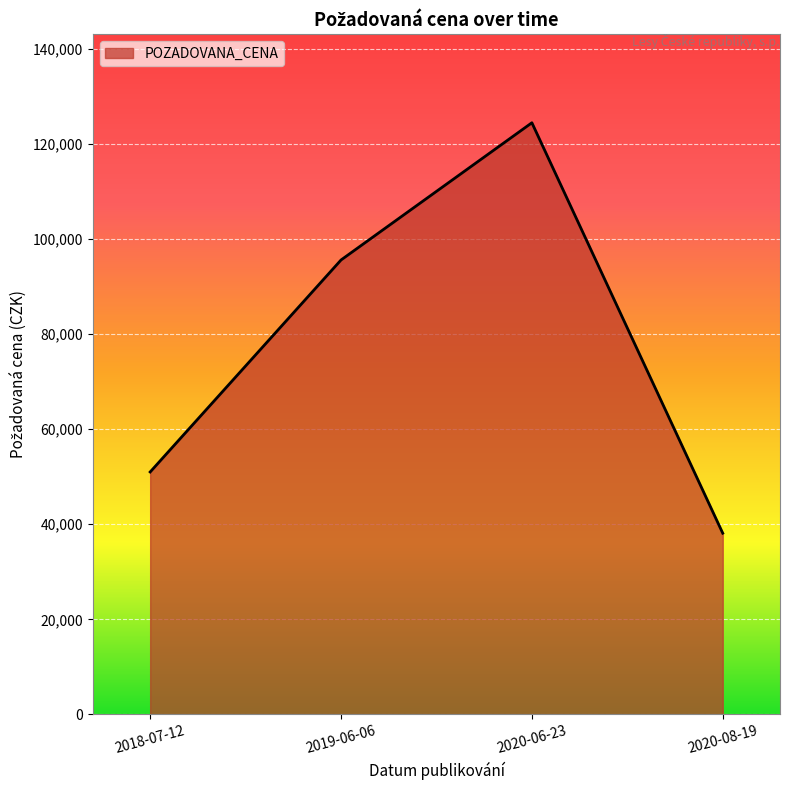

Count the values in the range 51000 to 124470.

3